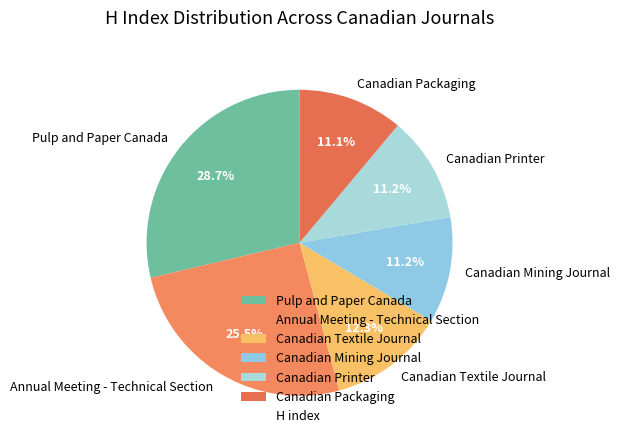

What percentage do Canadian Printer and Pulp and Paper Canada together represent?

39.9%